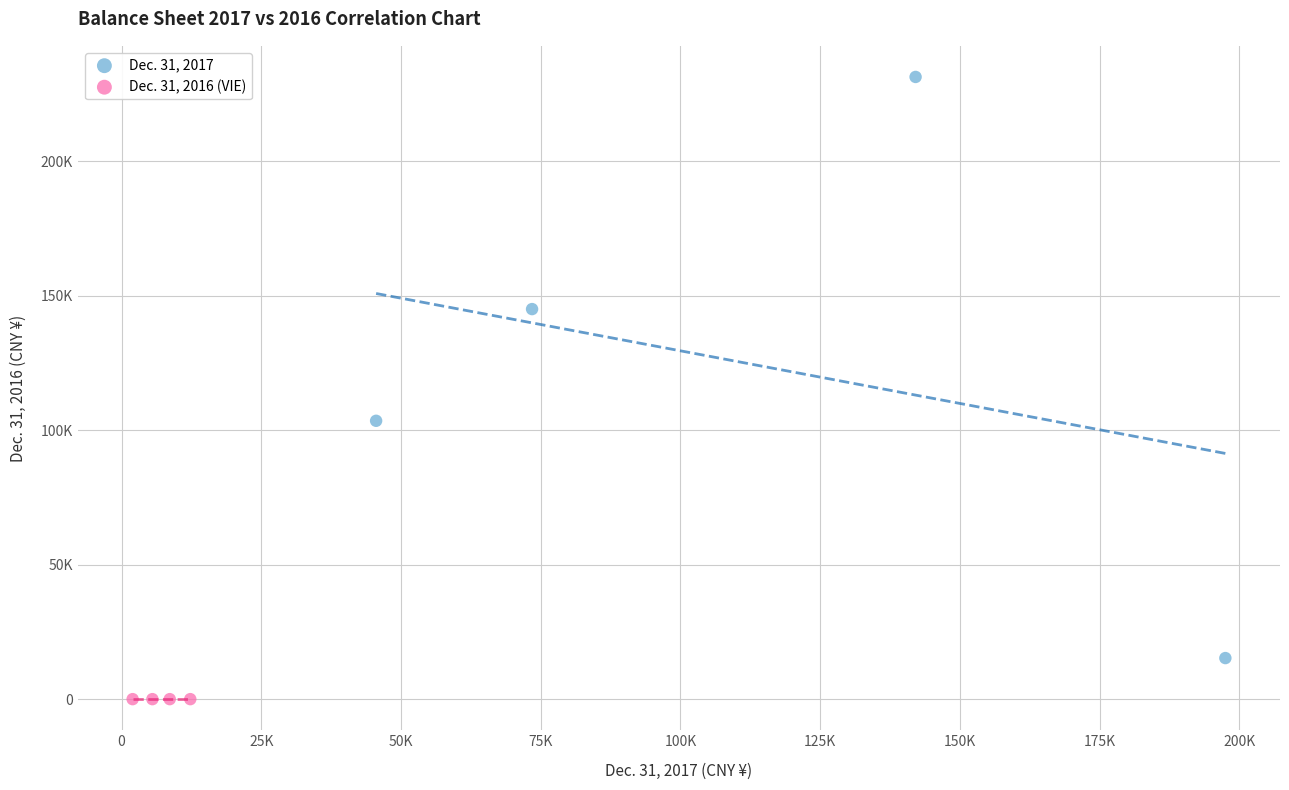

What are all the series names shown in the legend?

Dec. 31, 2017, Dec. 31, 2016 (VIE)